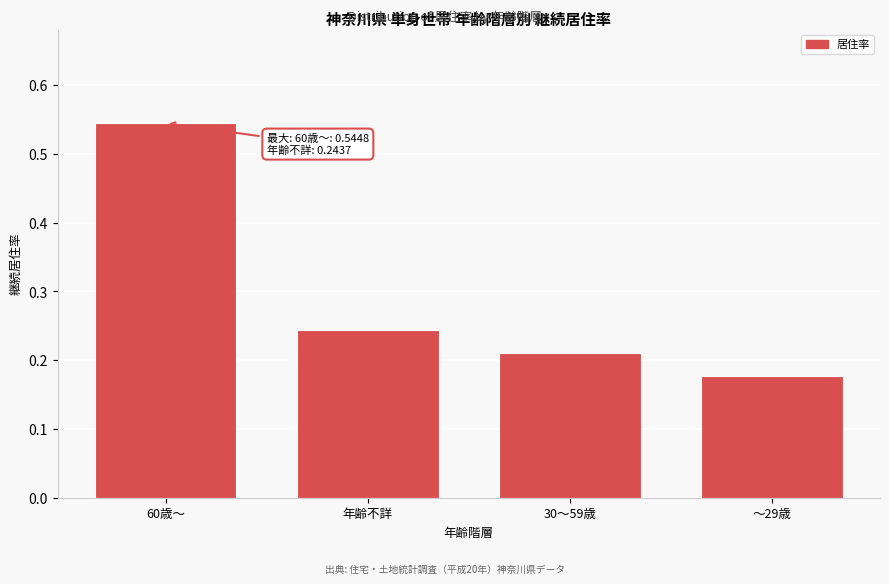

How many values are between 0 and 1?

4